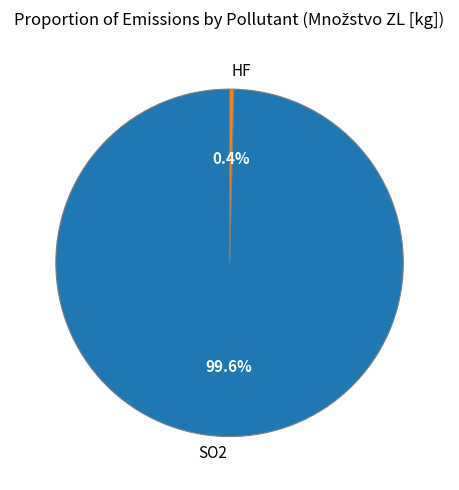

Is it true that SO2 is 100% of the pie?

True